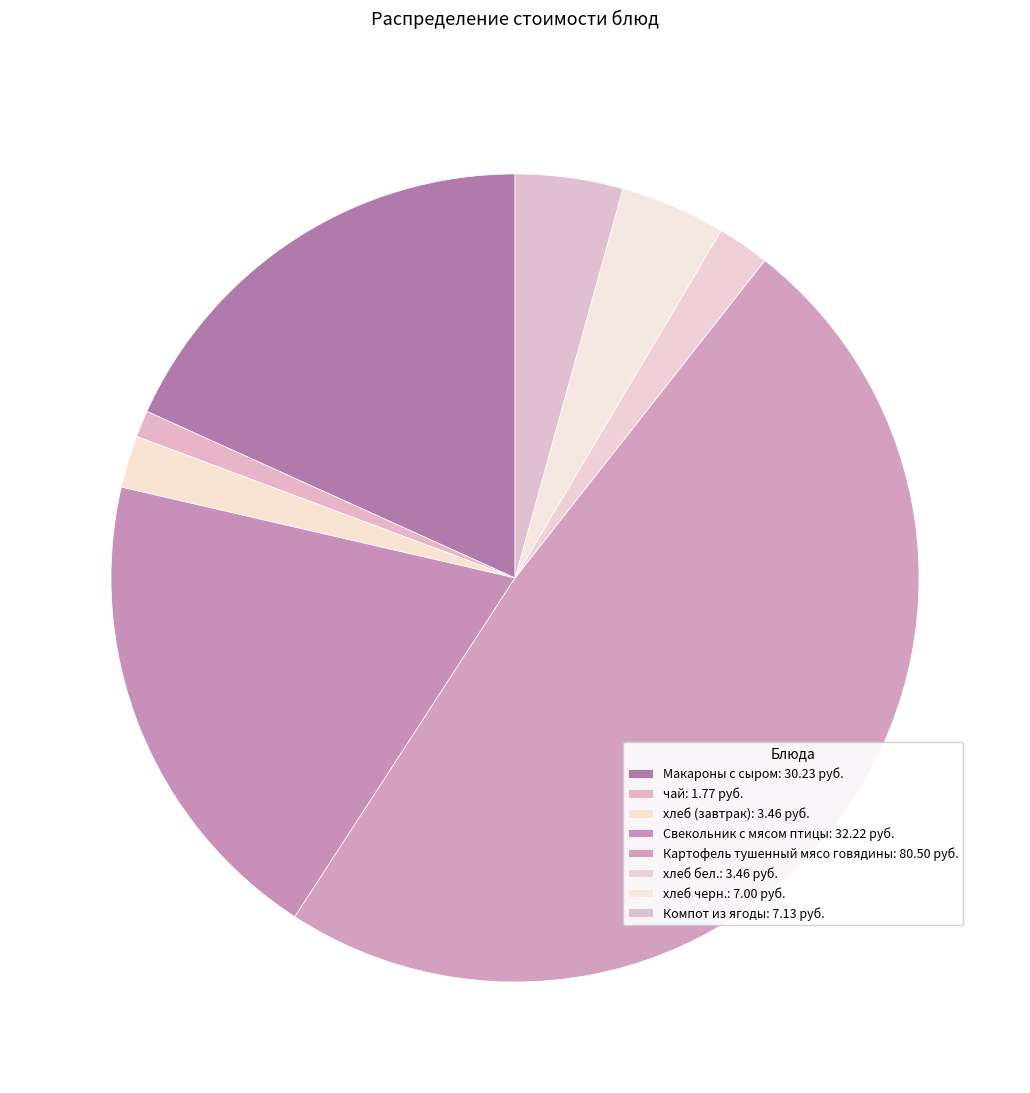

Is there any slice that represents more than half of the pie?

No